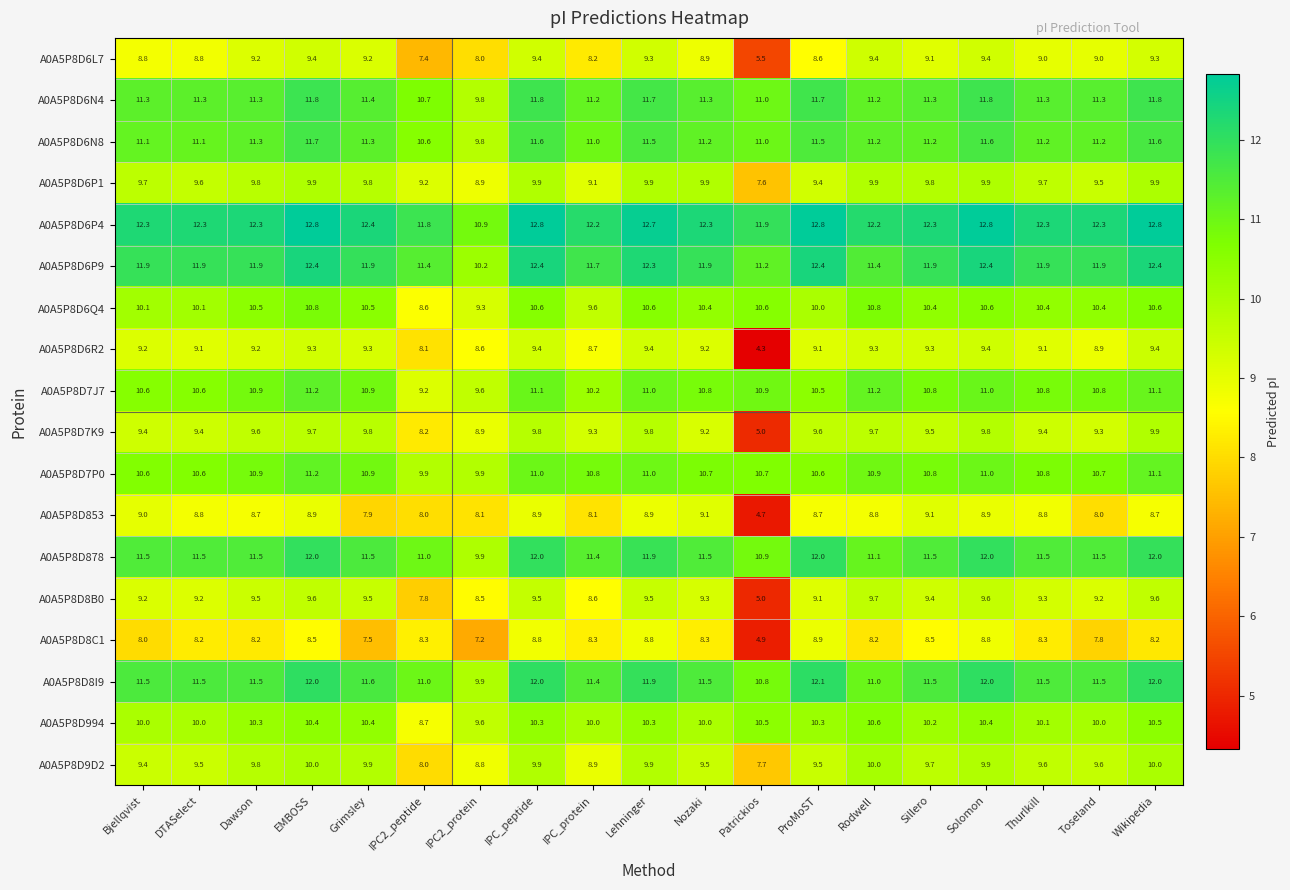

Which series has the widest spread of values?

A0A5P8D6R2